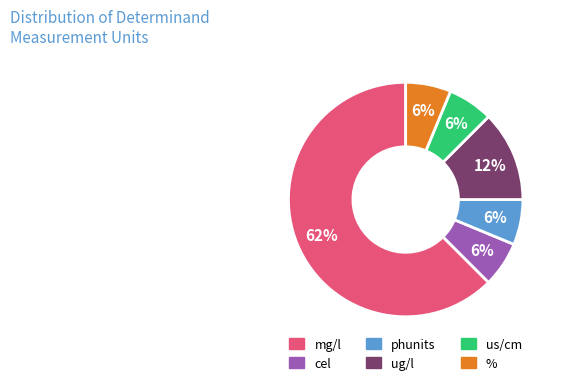

Is there any slice that represents more than half of the pie?

Yes